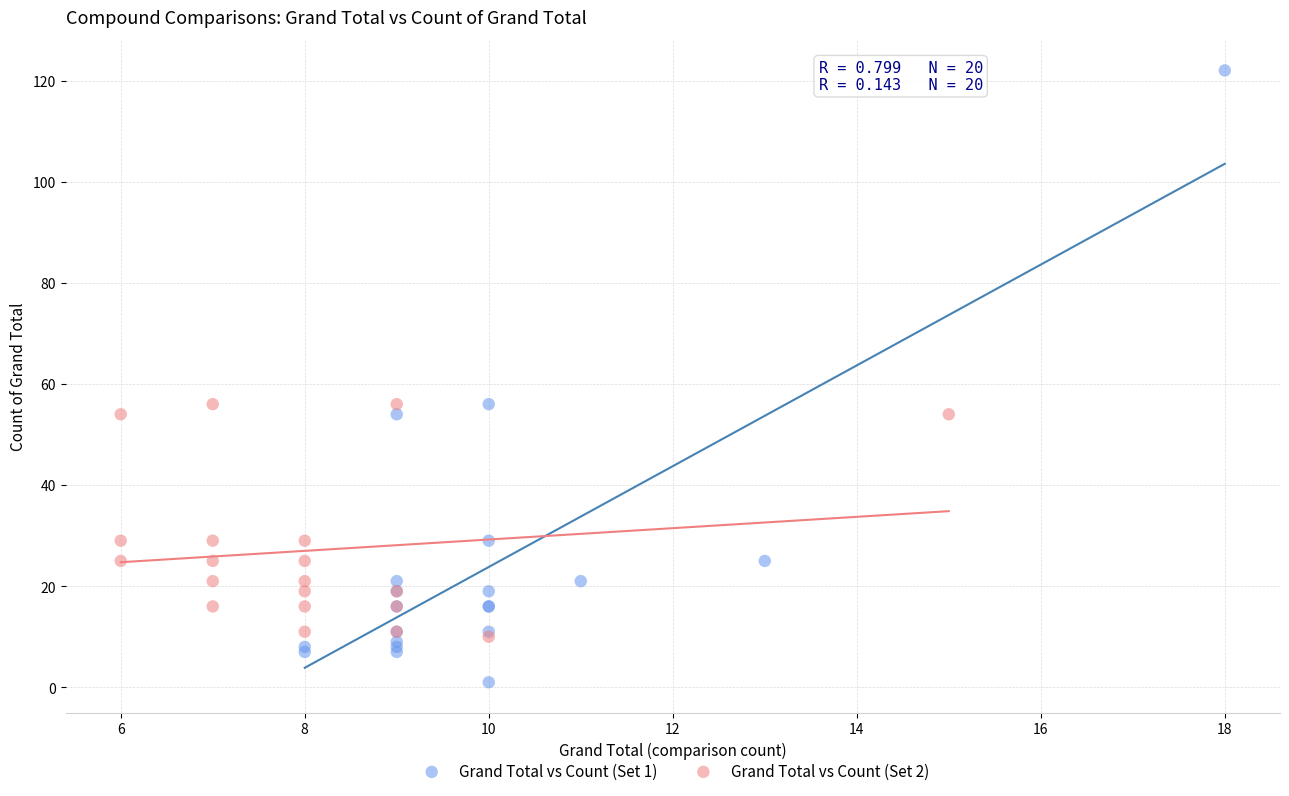

What are all the series names shown in the legend?

Grand Total vs Count (Set 1), Grand Total vs Count (Set 2)